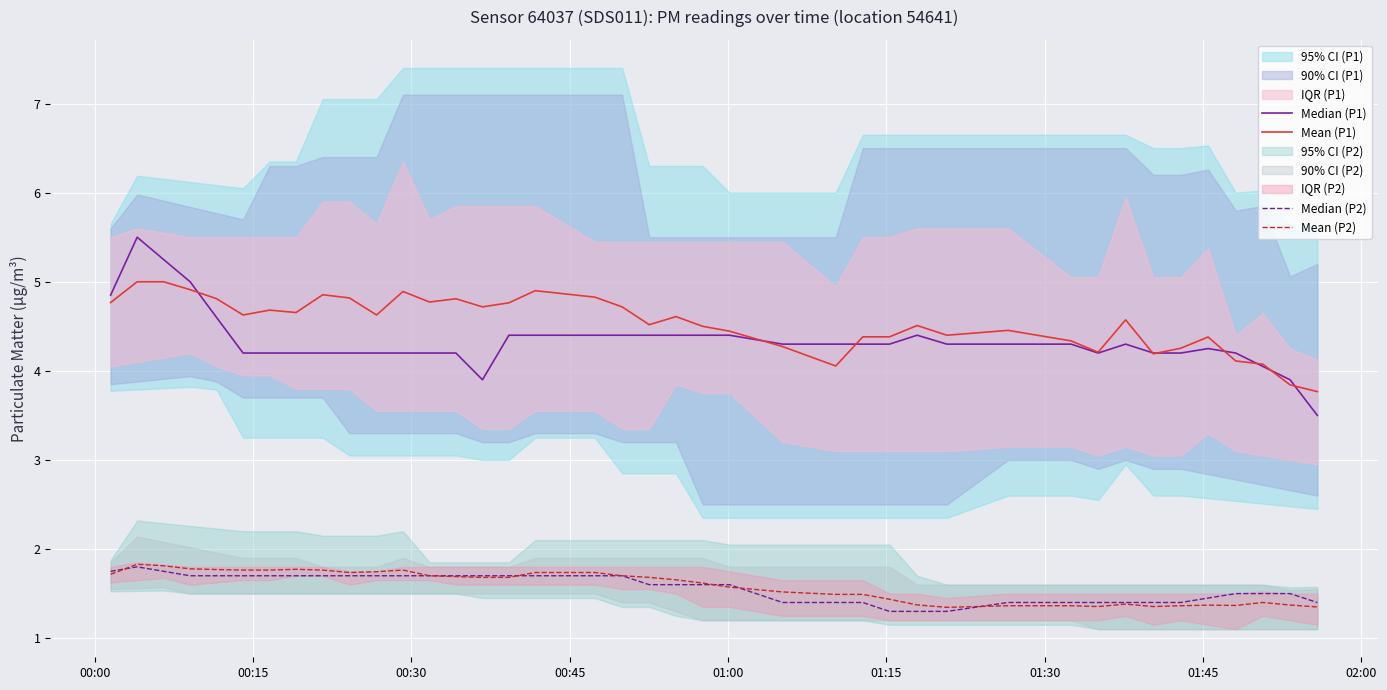

True or false: Mean (P1) and Mean (P2) cross at least once.

False